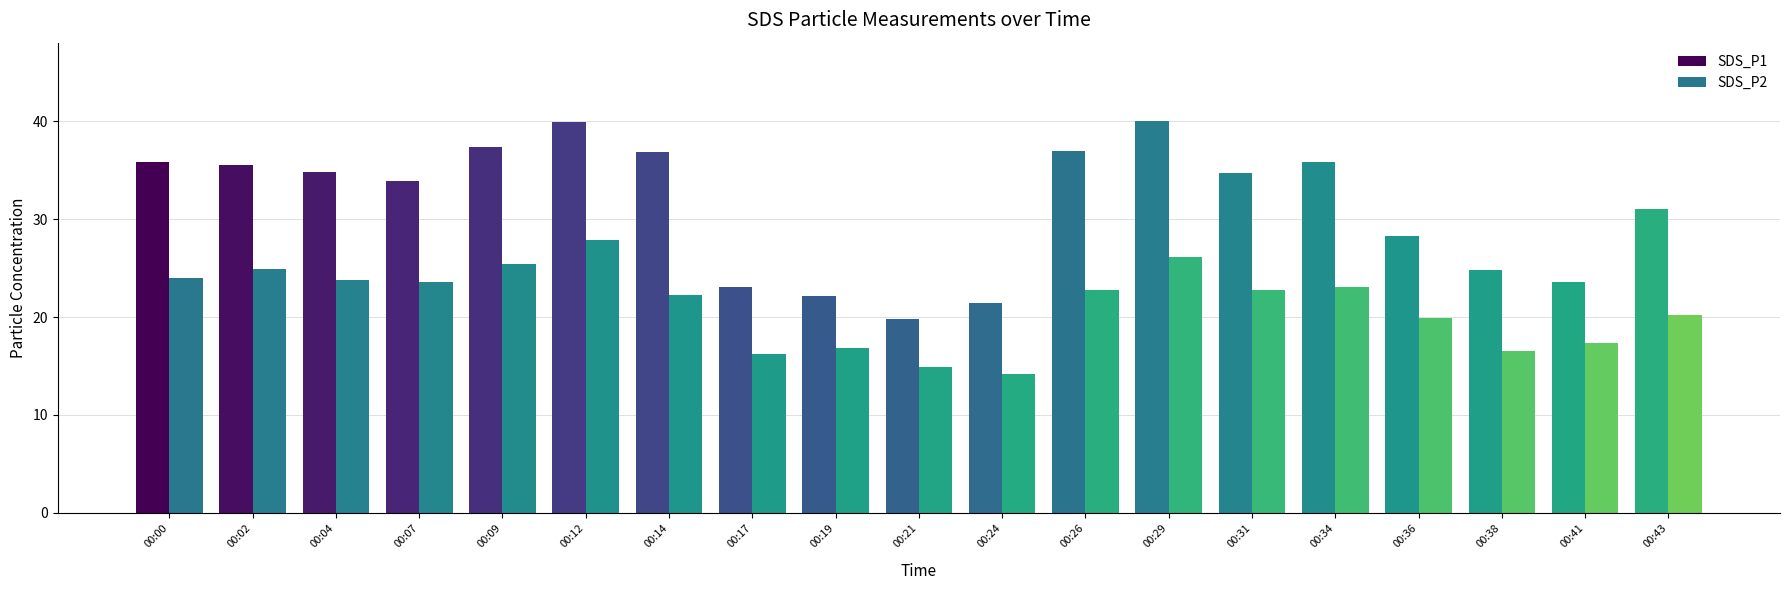

Reading left to right, list all the values displayed in this chart.

SDS_P1: 35.9	35.5	34.9	33.9	37.4	40.0	36.9	23.1	22.2	19.8	21.5	37.0	40.0	34.7	35.8	28.3	24.9	23.6	31.1
SDS_P2: 24.0	24.9	23.8	23.6	25.4	27.9	22.3	16.3	16.8	14.8	14.2	22.8	26.1	22.8	23.1	19.9	16.6	17.4	20.2